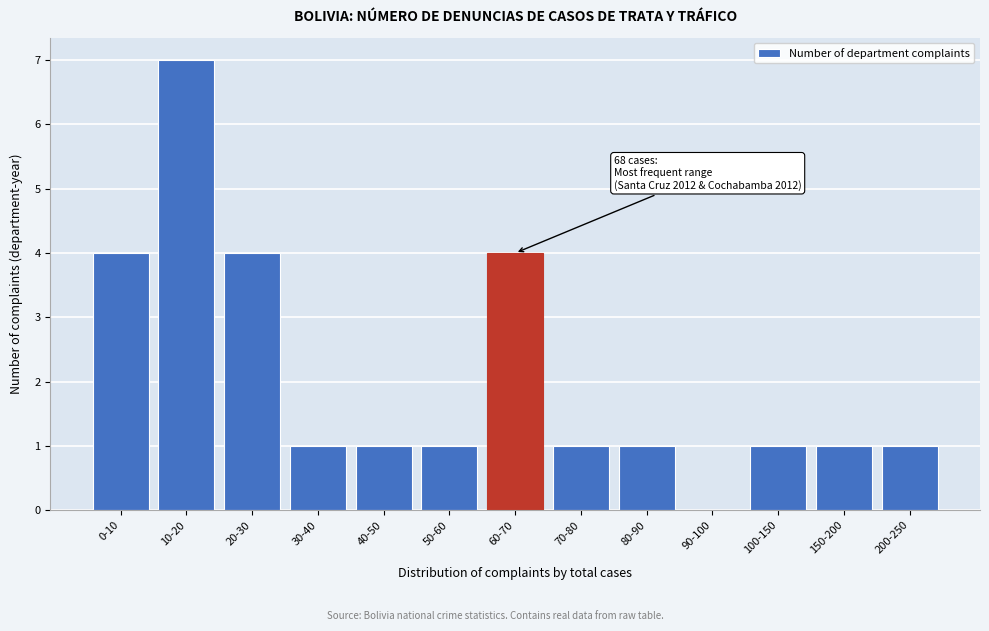

Reading left to right, extract all data points from this chart.

0-10=4	10-20=7	20-30=4	30-40=1	40-50=1	50-60=1	60-70=4	70-80=1	80-90=1	90-100=0	100-150=1	150-200=1	200-250=1